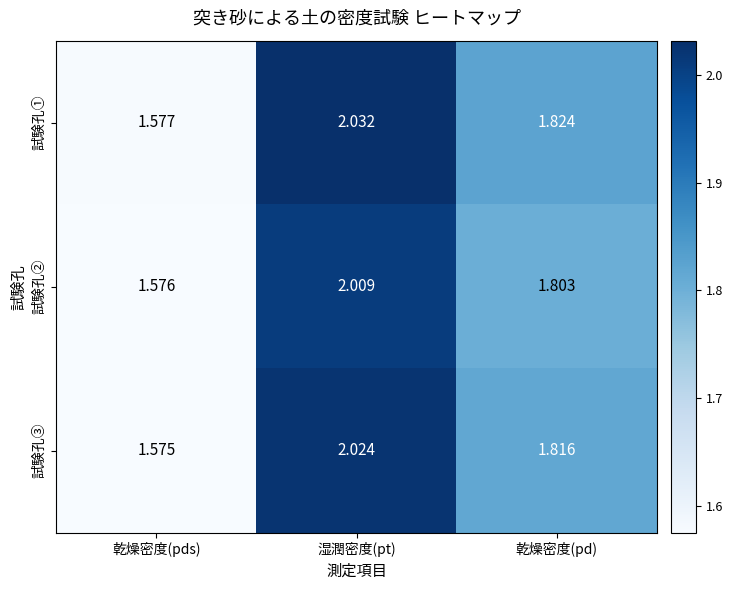

At how many categories does at least one series exceed 1?

3